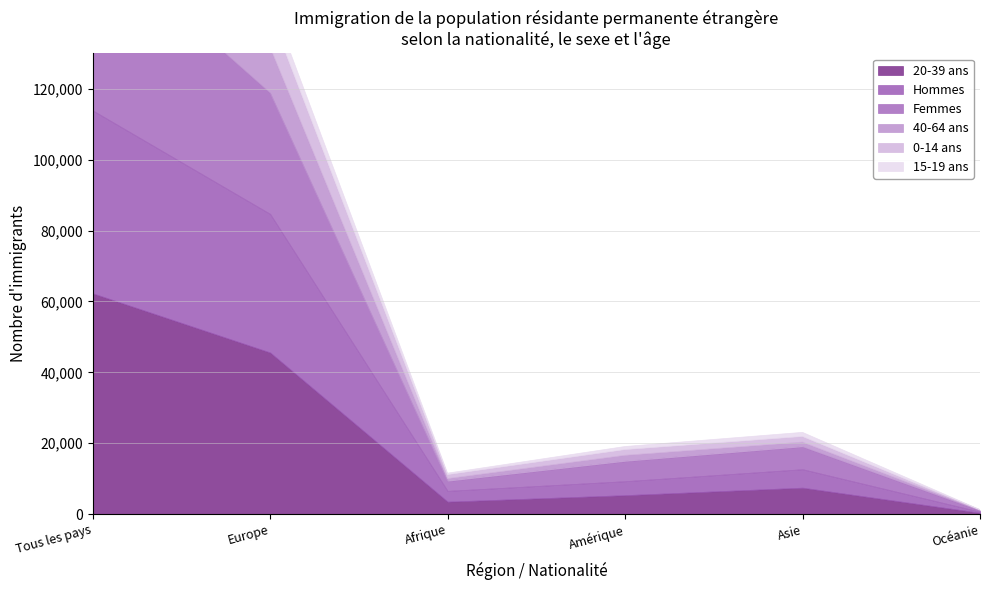

Which category has the highest value in the Hommes series?

Tous les pays